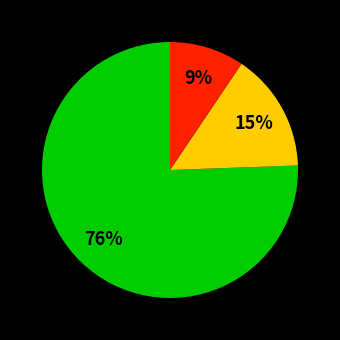

To the nearest percent, what is the average slice percentage?

33%